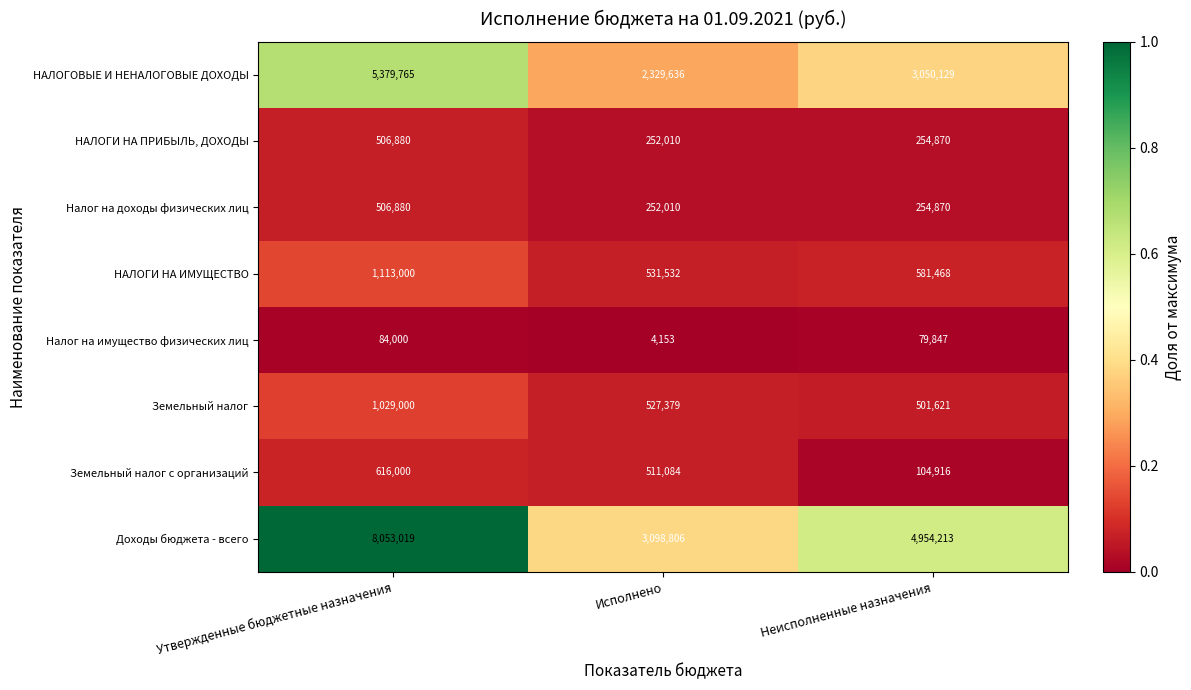

Which series has the largest total across all categories?

Доходы бюджета - всего